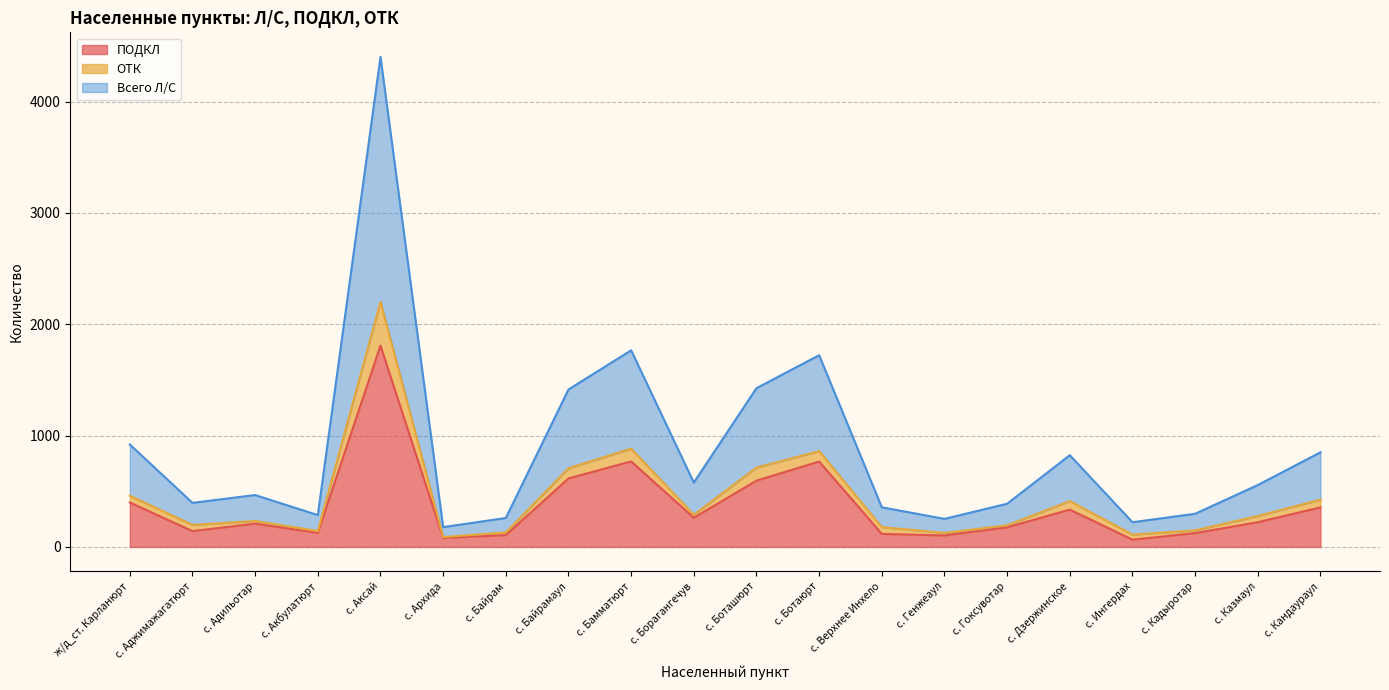

Read the ПОДКЛ value at с. Ингердах, to the nearest 100.

100